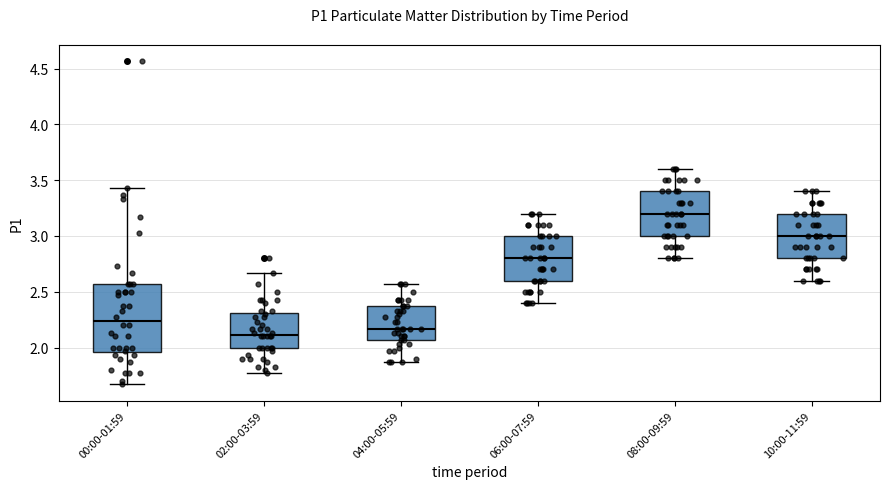

Comparing the boxes themselves (not the whiskers), which one is the tallest?

00:00-01:59